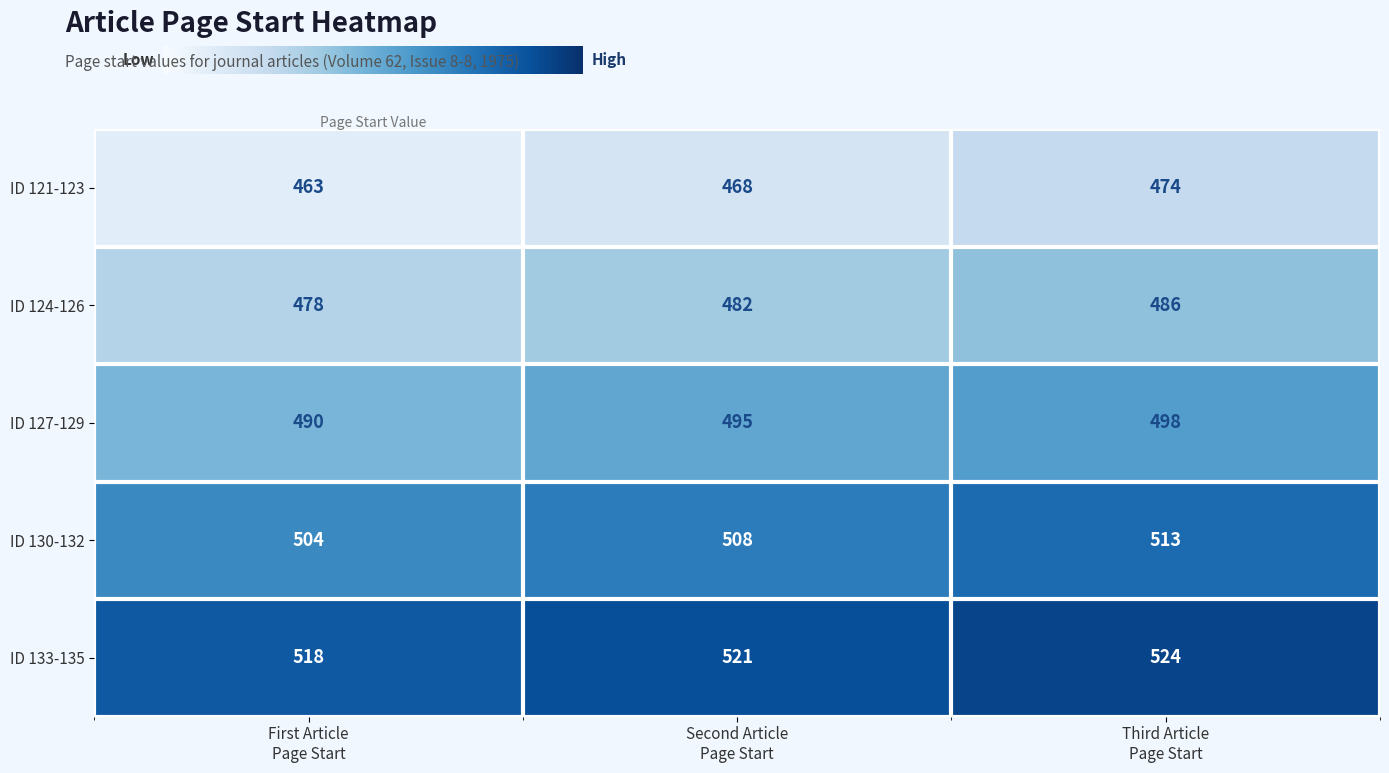

What is the greatest value displayed?

524